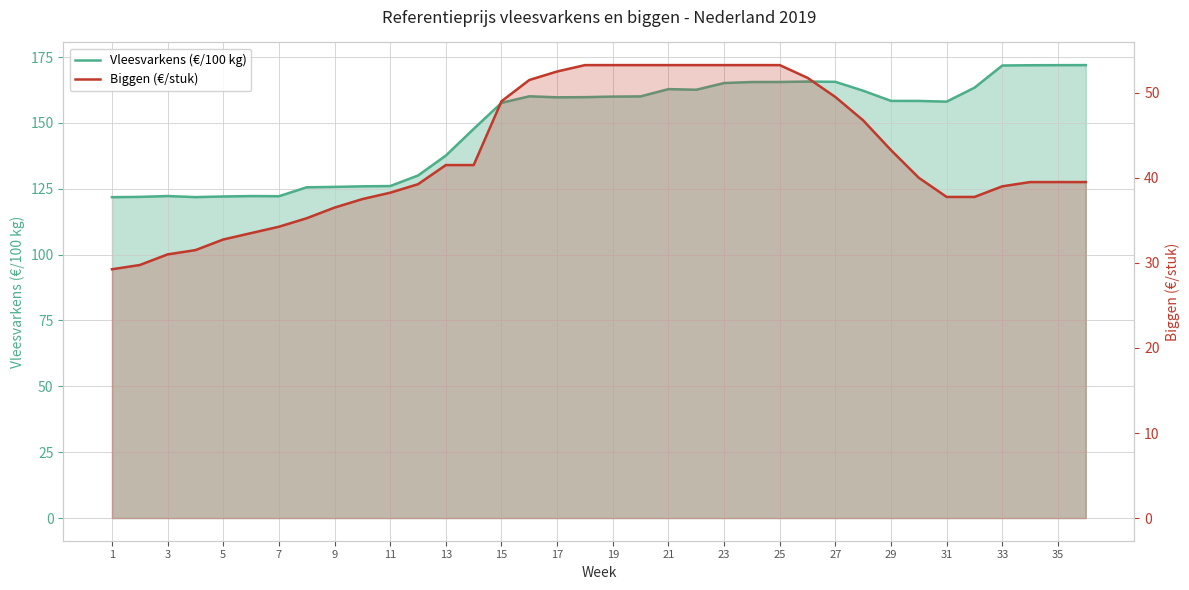

The value of Biggen (€/stuk) at 27 is 73.7. True or false?

False